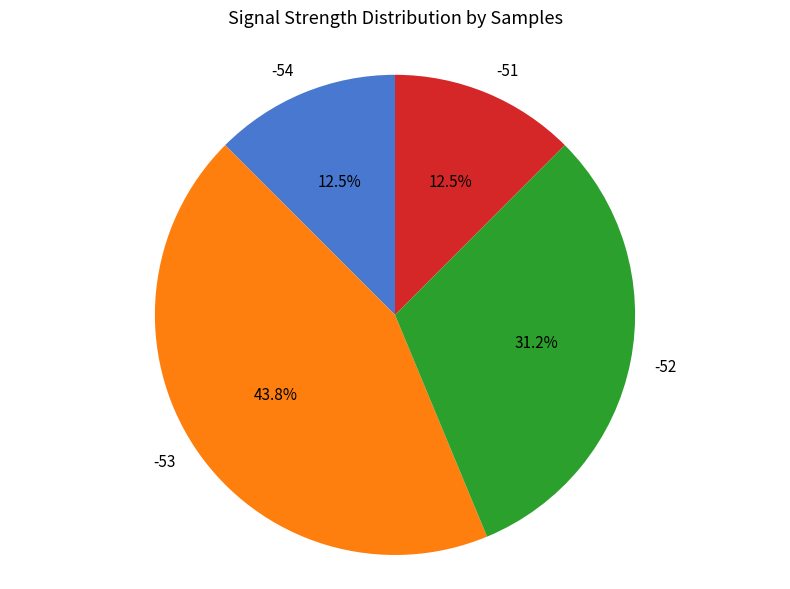

Does -52 account for over 50% of the chart?

No